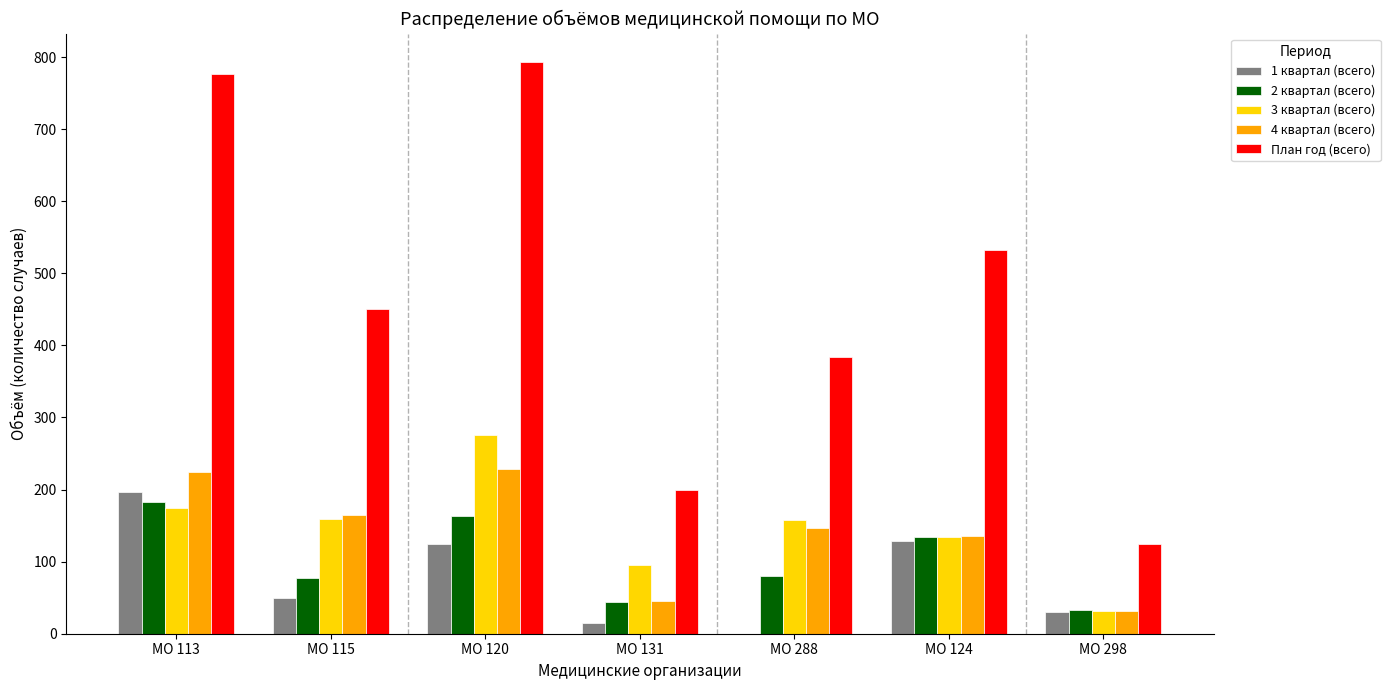

Is the value of План год (всего) at МО 113 greater than the value of 4 квартал (всего) at МО 288?

Yes